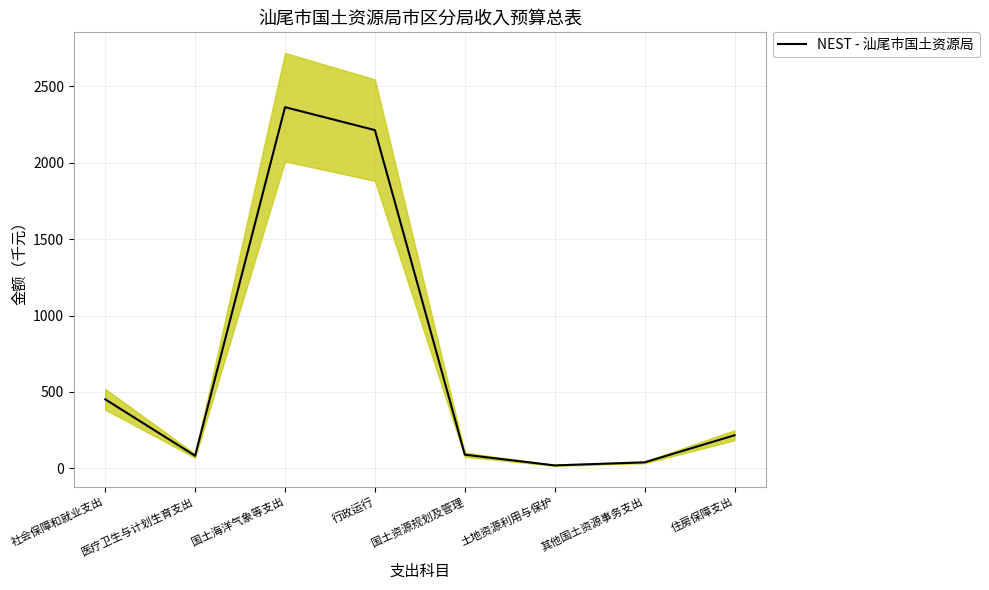

Which label corresponds to the largest value in the chart?

国土海洋气象等支出